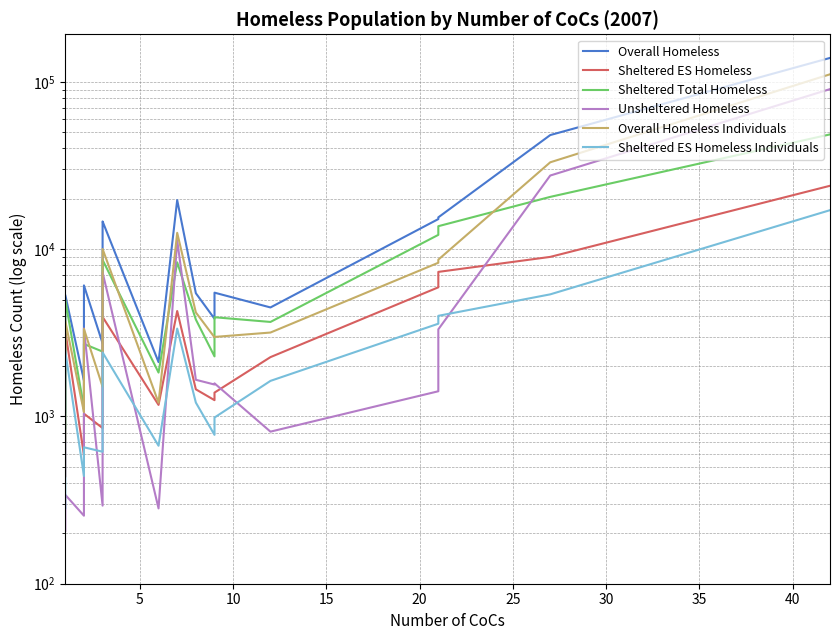

Reading left to right, list all the values displayed in this chart.

Overall Homeless: 1061	5320	1642	1749	6070	2734	7358	8061	14225	14646	2111	19639	5452	3836	5494	4482	15127	15487	48069	138986
Sheltered ES Homeless: 439	3248	586	898	1039	852	2666	2871	3630	3934	1172	4267	1452	1251	1388	2262	5913	7311	8988	23920
Sheltered Total Homeless: 854	4980	1125	1387	2712	2441	5940	6096	6971	8618	1829	8341	3796	2285	3917	3671	12171	13713	20529	48511
Unsheltered Homeless: 207	340	255	624	3358	293	1262	2121	6028	7254	282	11298	1656	1551	1577	811	1414	3316	27540	90475
Overall Homeless Individuals: 716	3717	1062	1102	3335	1504	3890	4734	6844	10020	1208	12521	4184	2973	2987	3173	8292	8653	33040	110952
Sheltered ES Homeless Individuals: 283	2455	440	618	654	615	1857	1898	2158	2412	668	3351	1210	776	985	1631	3583	3994	5367	17096